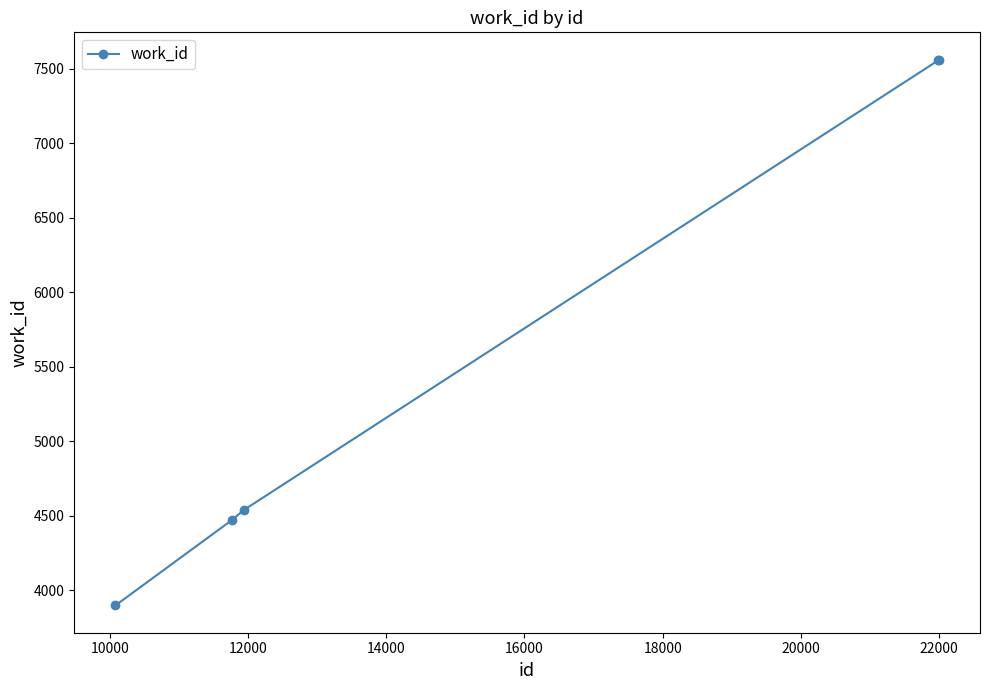

How many values are below 4538?

2